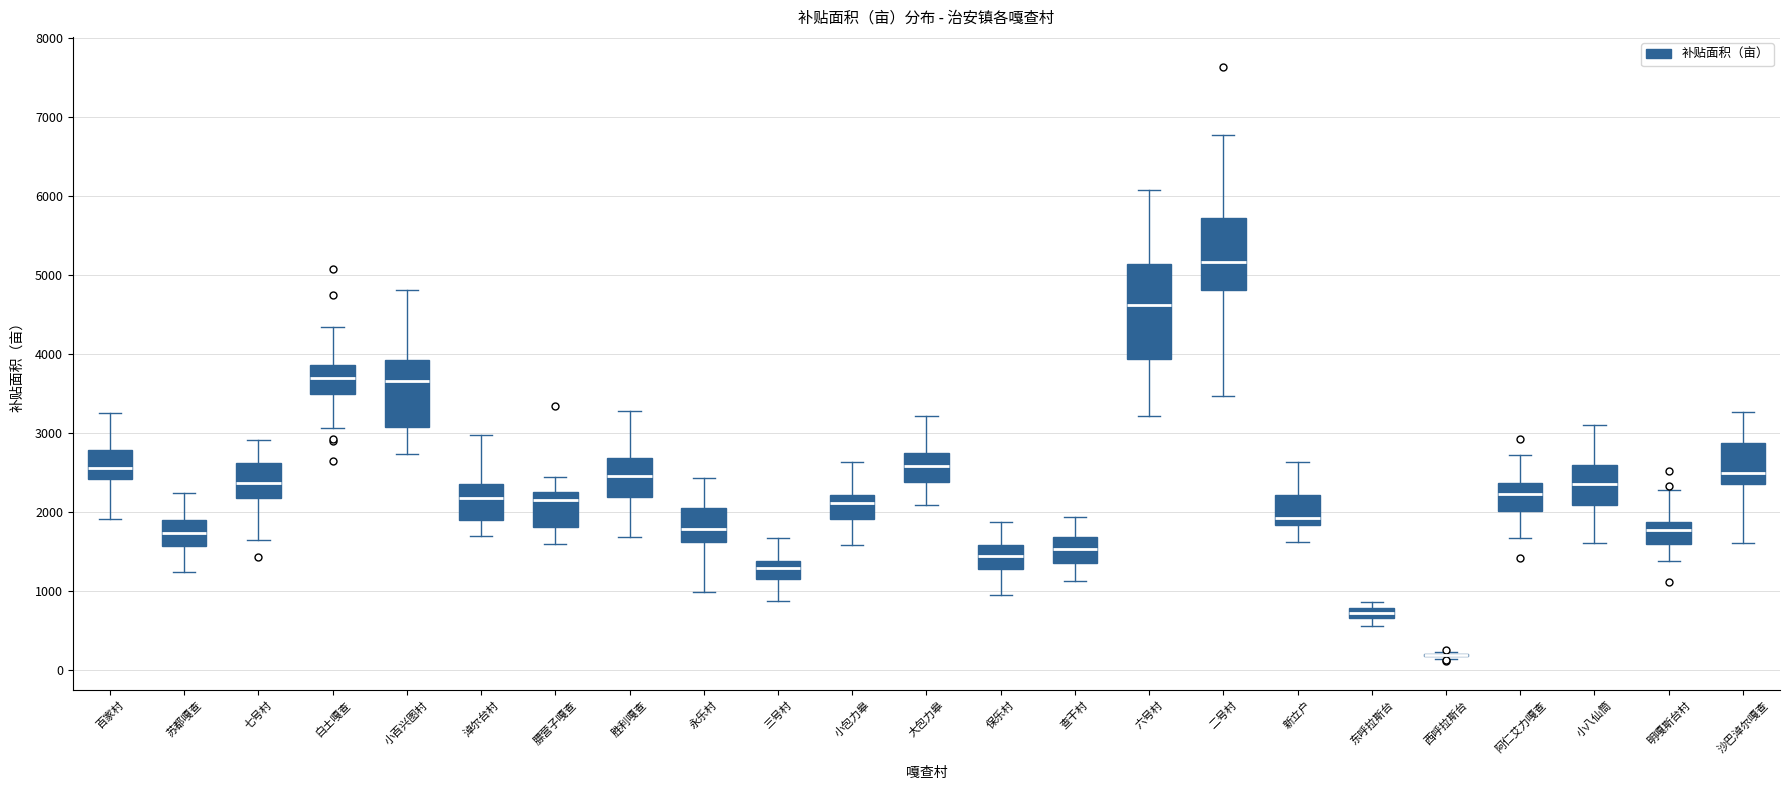

Where does the upper whisker of the box for 淖尔台村 end on the y-axis? The values are not printed on the chart, so give them approximately, as read against the axis.

3000